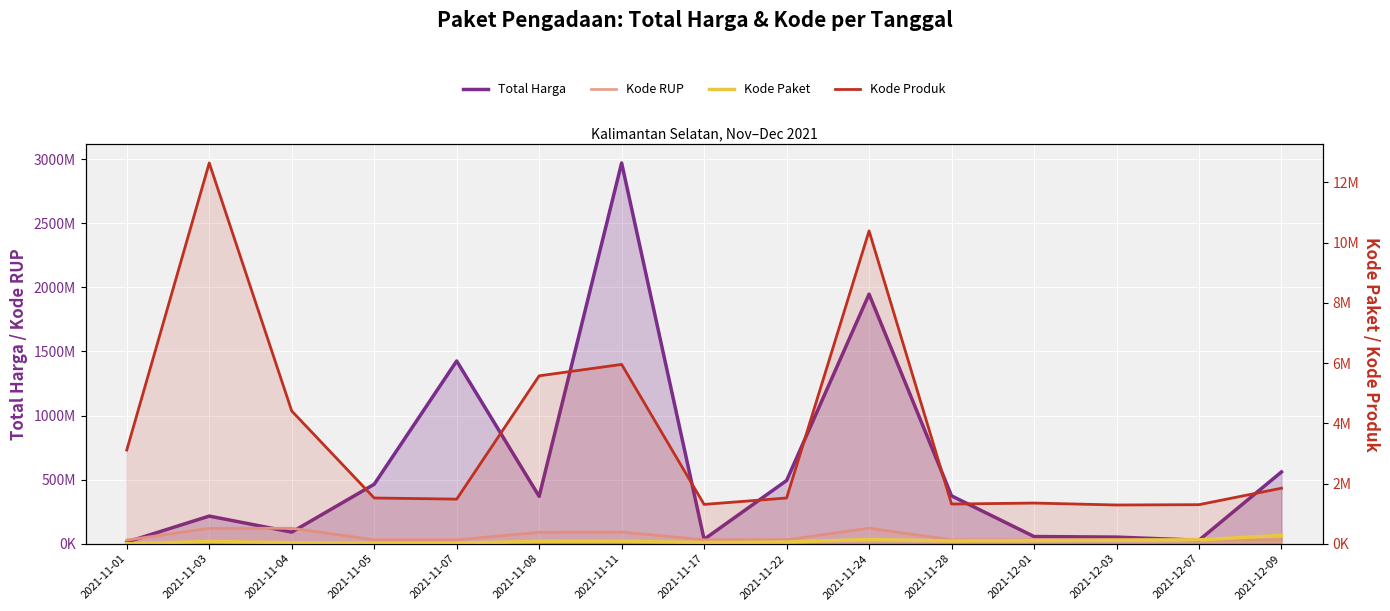

Rank the series at 2021-11-07 from highest to lowest value.

Total Harga, Kode RUP, Kode Produk, Kode Paket